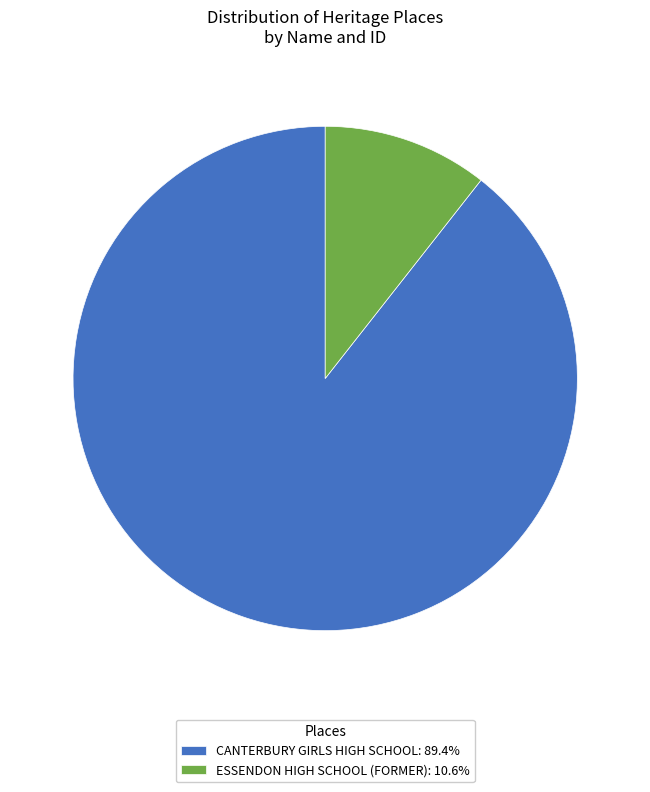

Is there a majority slice in this chart?

Yes